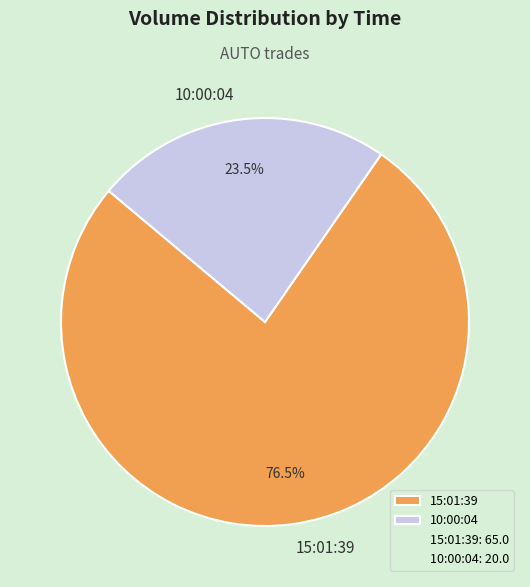

What percentage do 10:00:04 and 15:01:39 together represent?

100.0%